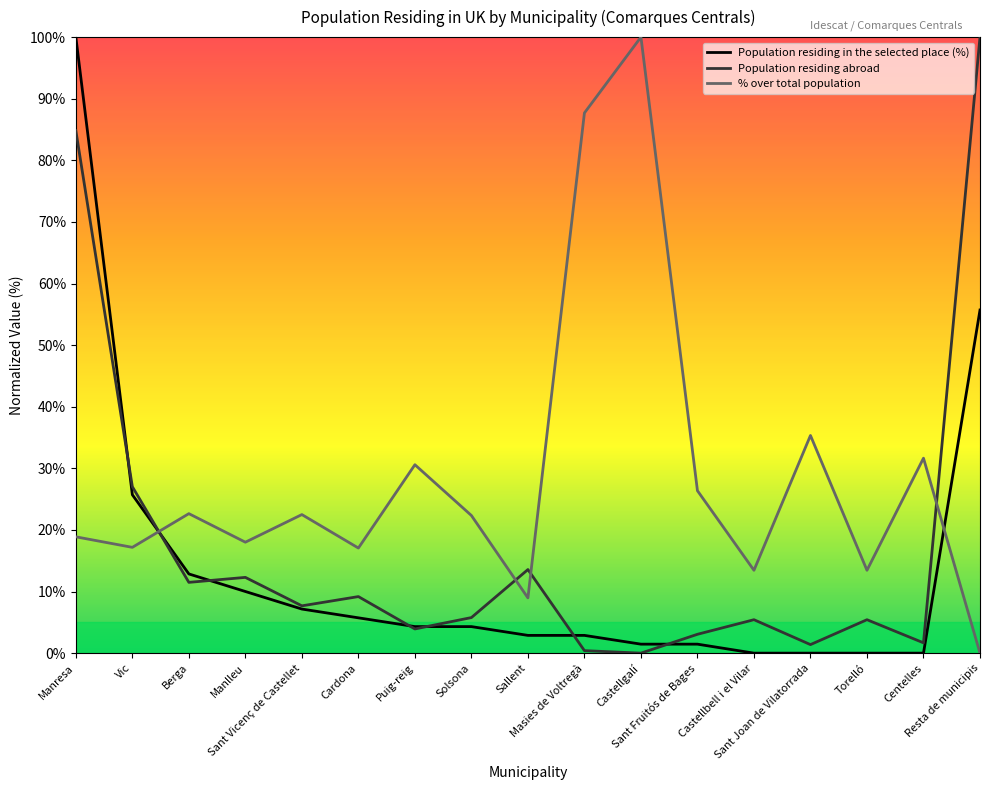

At how many categories does at least one series exceed 98?

3